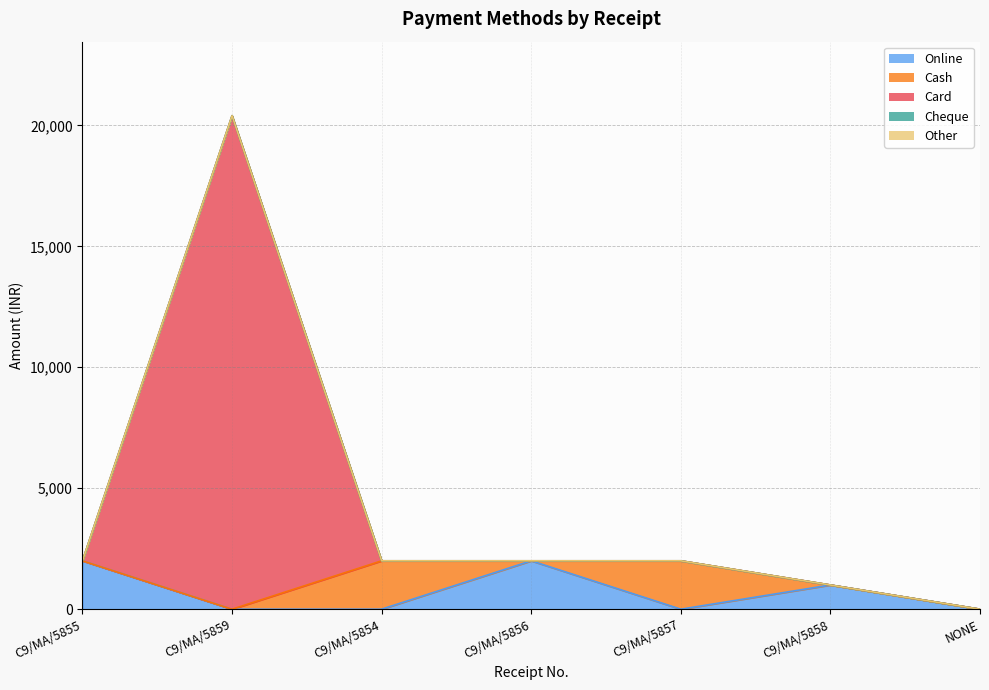

Rank the series by their maximum value, from lowest to highest.

Cheque, Other, Online, Cash, Card